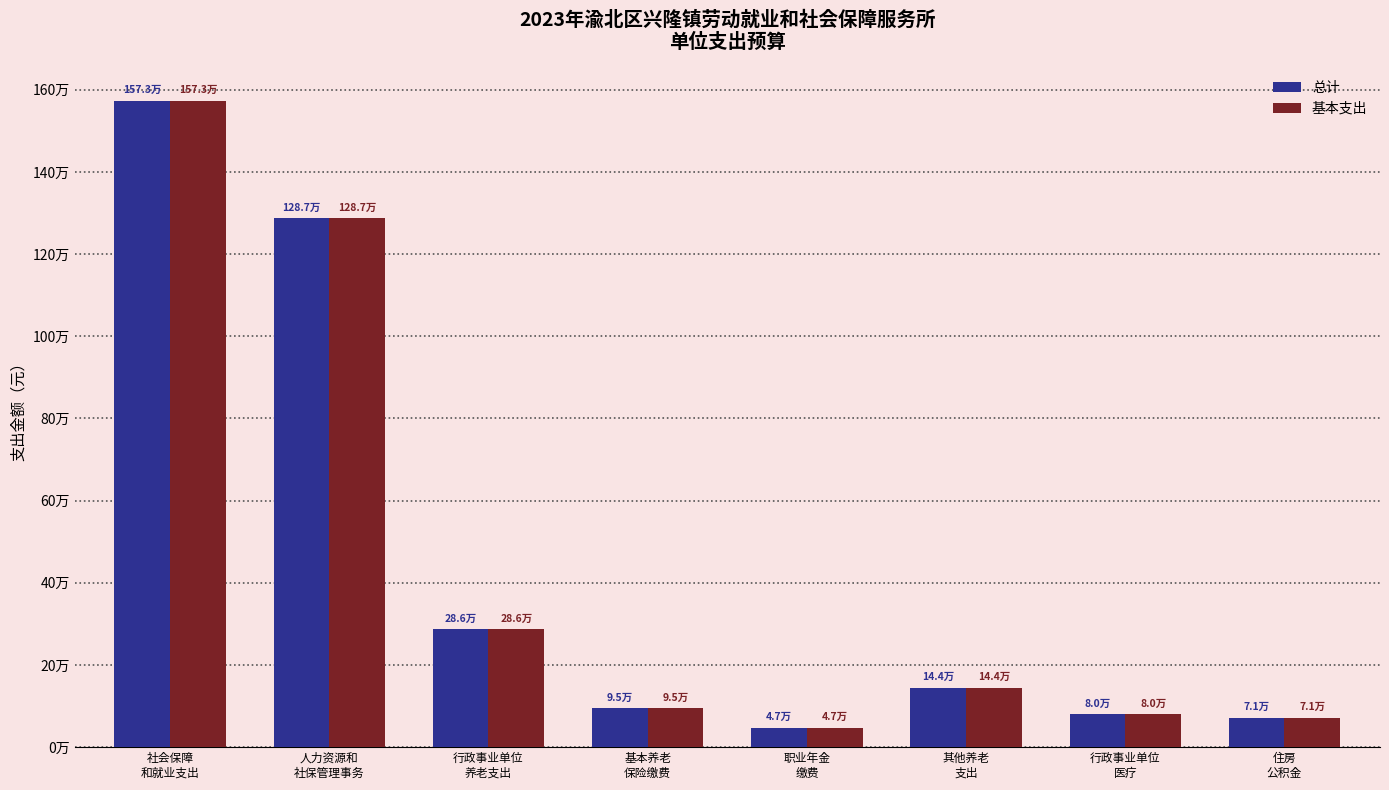

What are all the series names shown in the legend?

总计, 基本支出